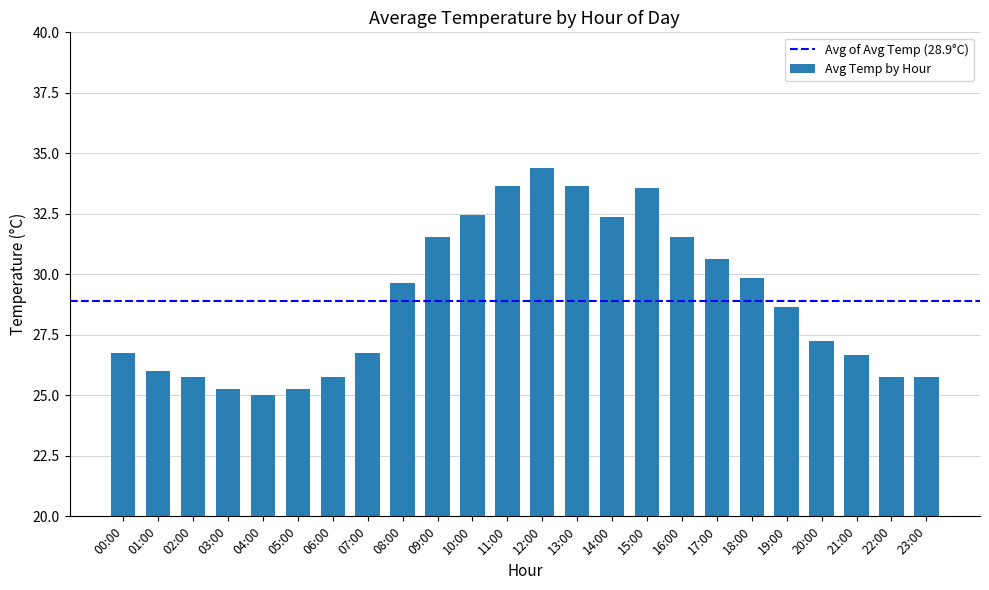

What is the change in value from 08:00 to 22:00?

-3.9